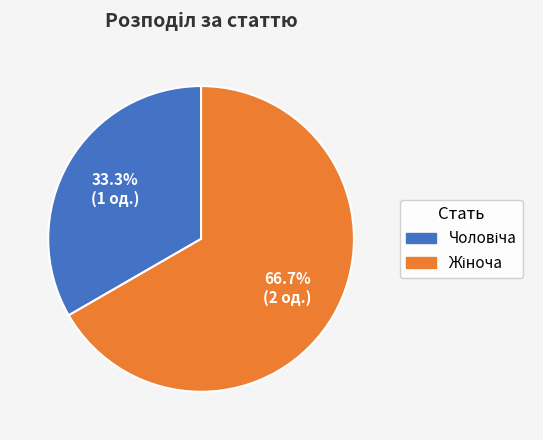

Is there any slice that represents more than half of the pie?

Yes